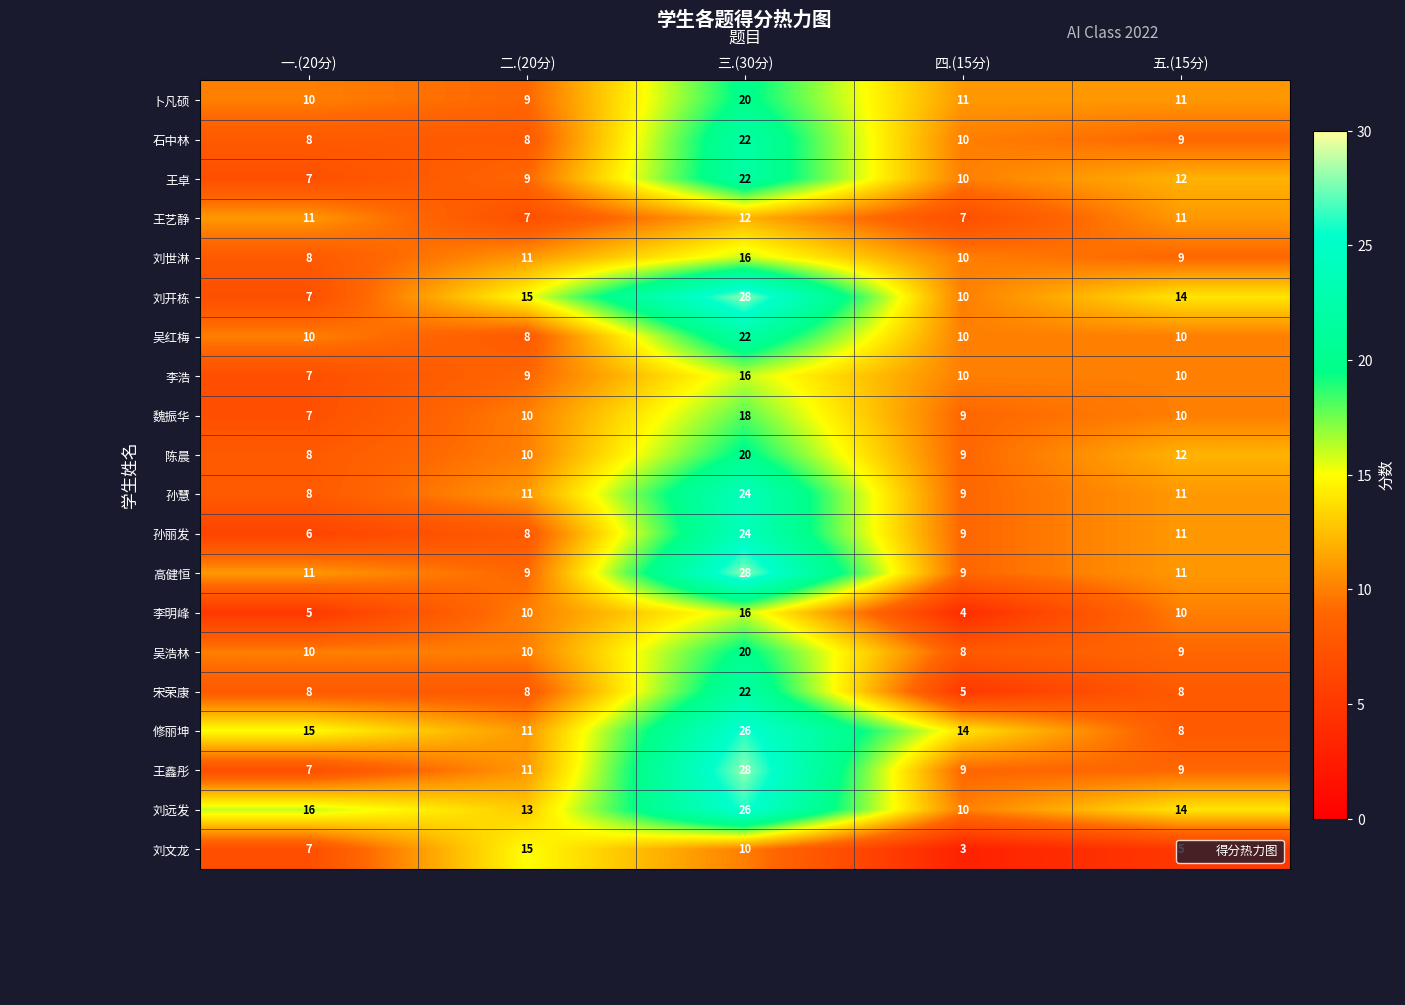

What is the difference between the highest and lowest values at 三.(30分)?

18